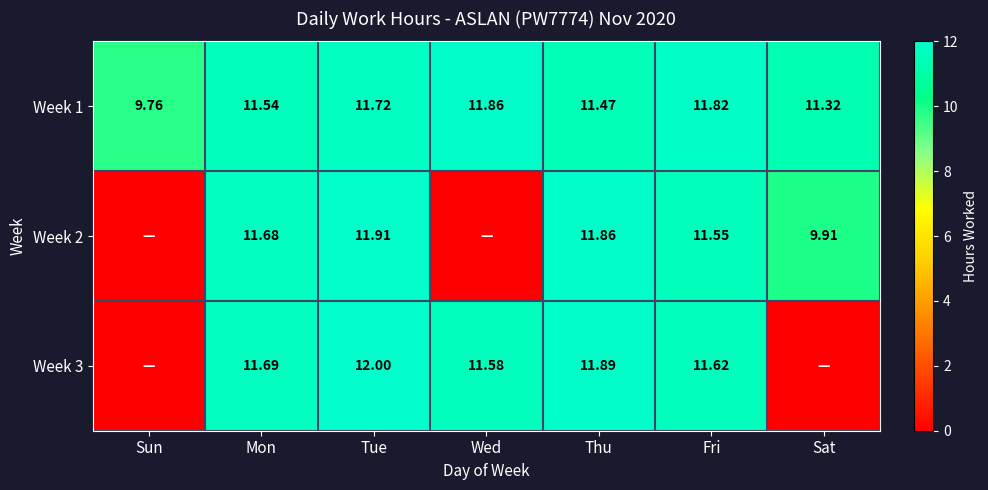

Is the value of Week 2 at Mon greater than the value of Week 1 at Sat?

Yes